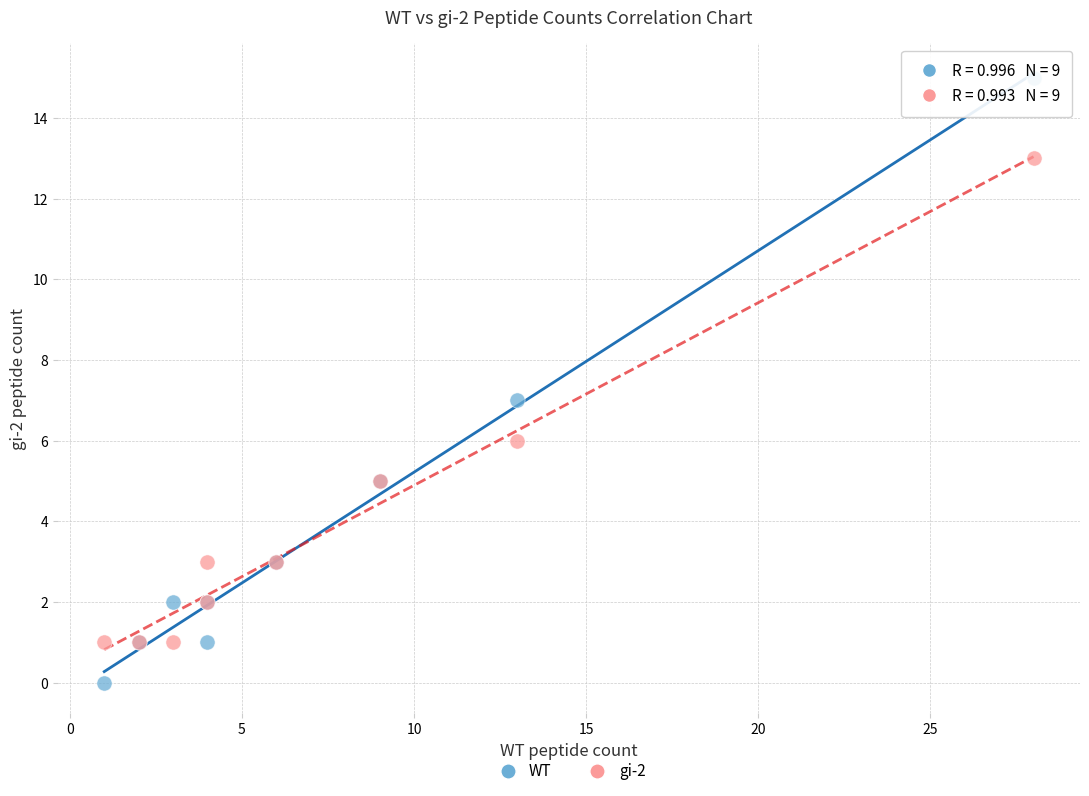

Which series contains the lowest Y value?

WT